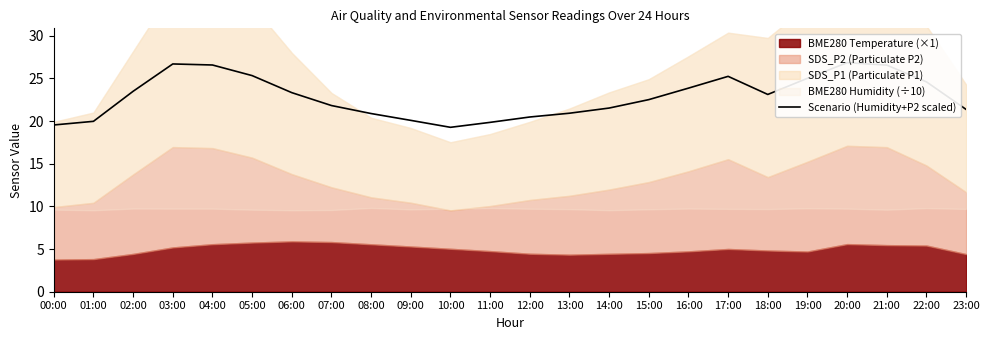

Where does the data first go above 23?

02:00